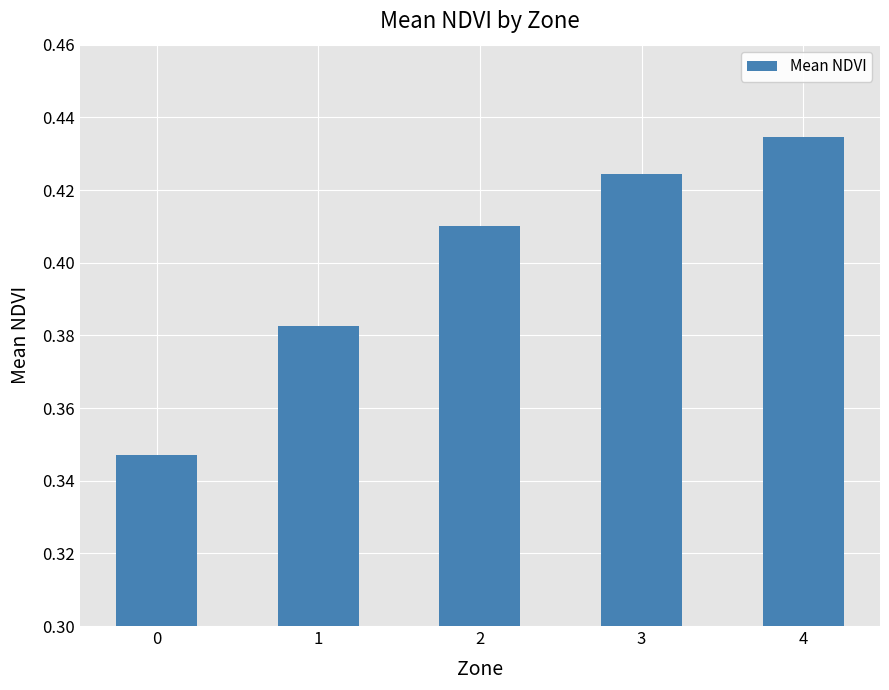

The chart shows a value of 0.2 at 3. True or false?

False